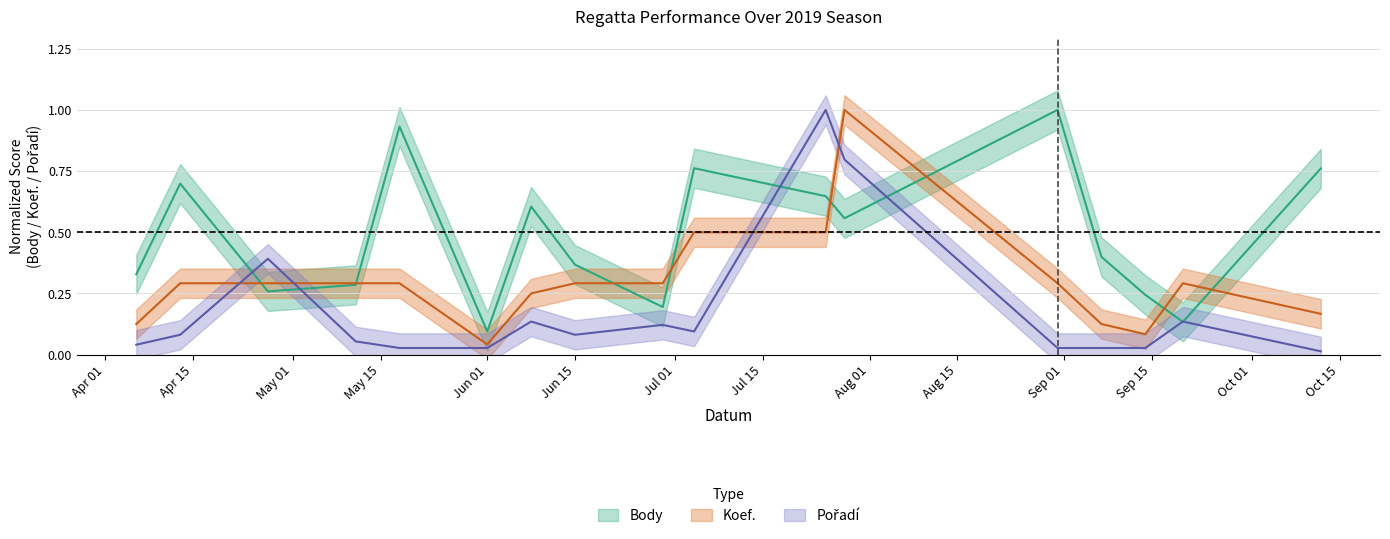

Does the chart display data point markers on the line(s)?

No